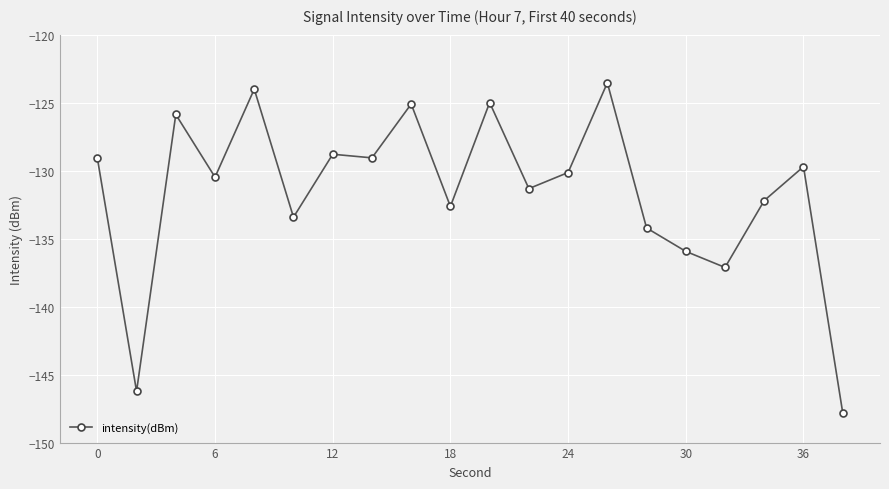

True or false: the data has more than 2 interior local peaks.

True